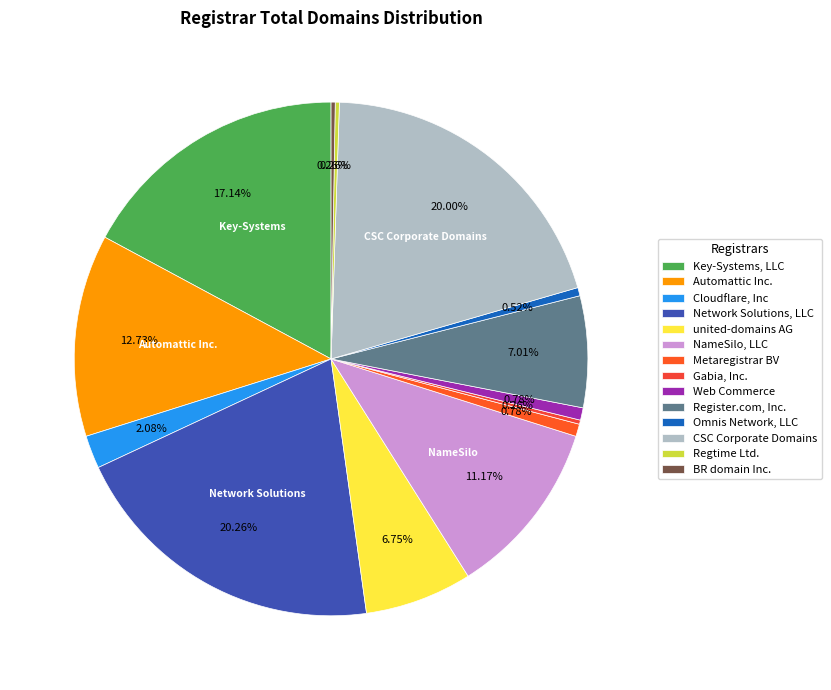

Between Web Commerce and Gabia, Inc., which is larger?

Web Commerce